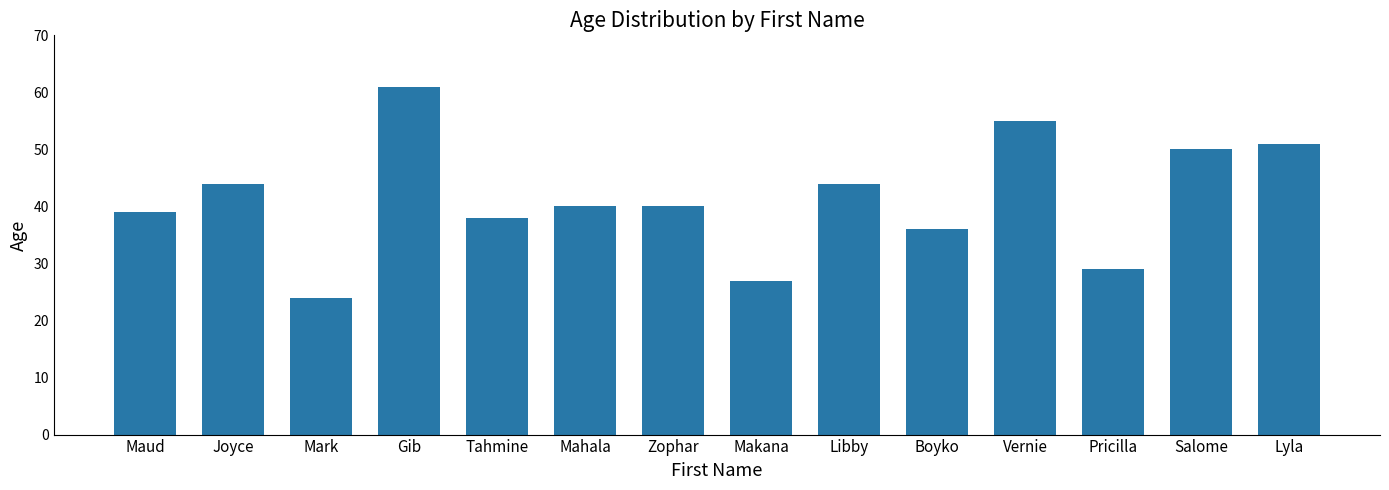

What is the approximate value at Lyla, to the nearest 5?

50